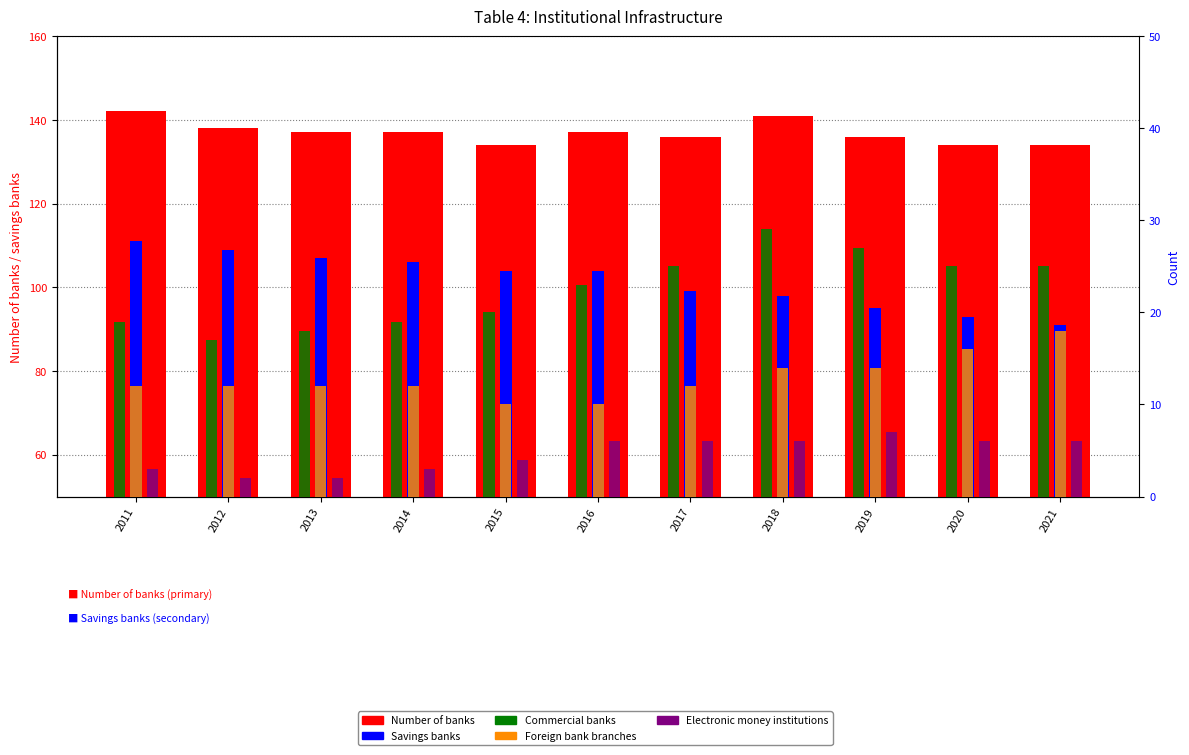

Are the bars horizontal?

No